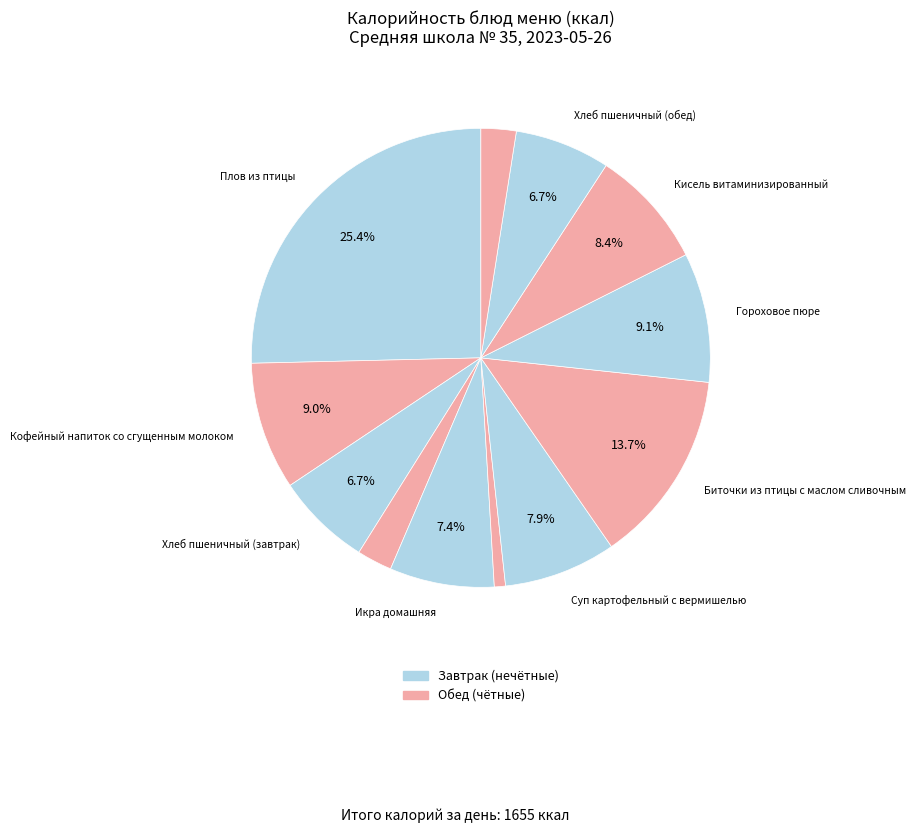

How many segments does this pie chart have?

12